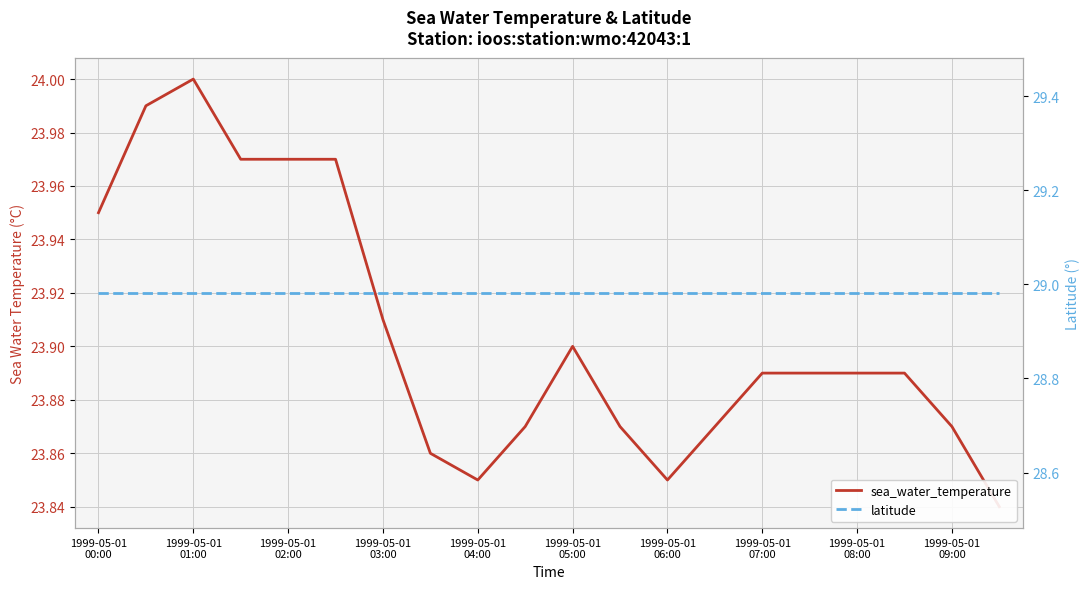

Read the latitude value at 1999-05-01
05:00.

29.0